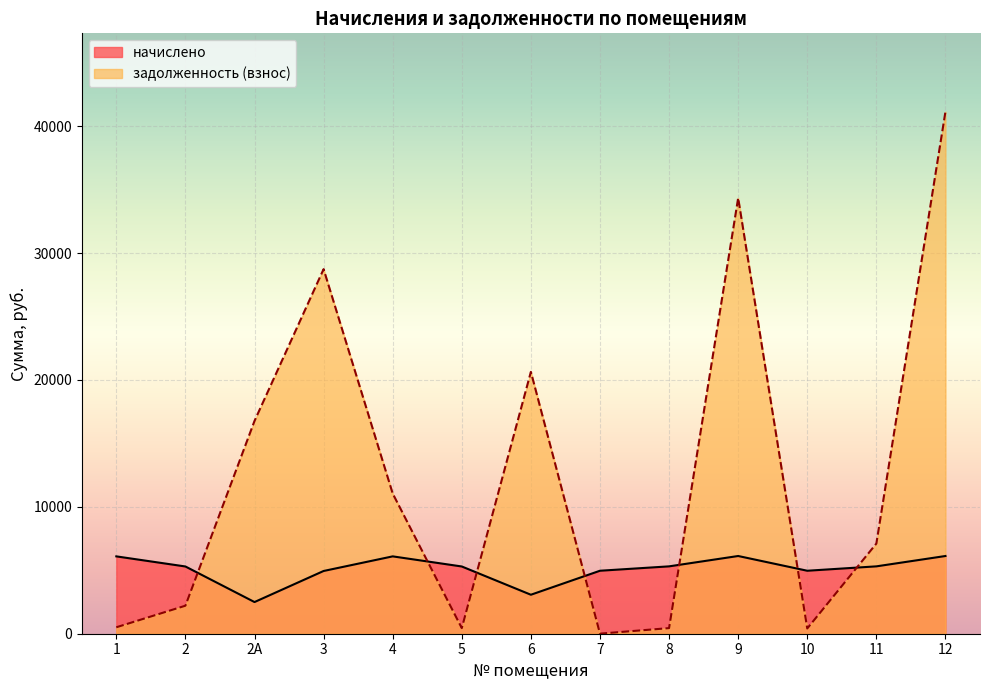

Where is the first local maximum for начислено?

4